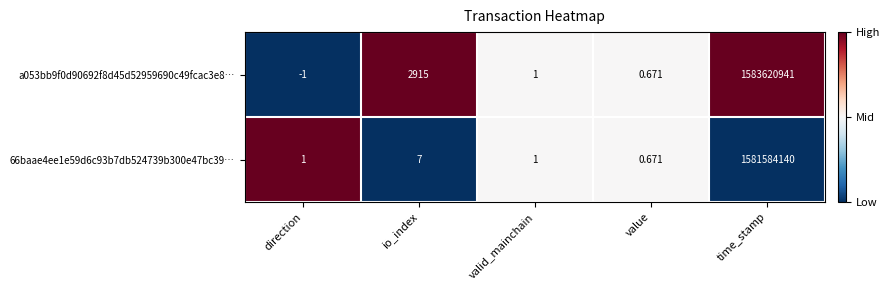

What is the total value across all series at time_stamp?

3165205081.0